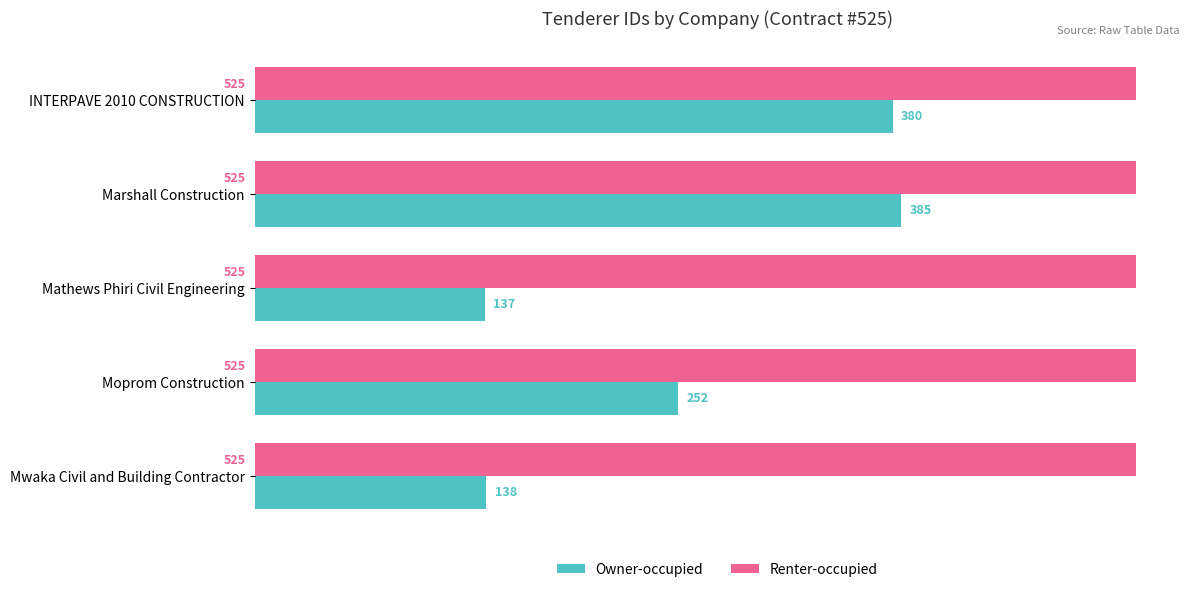

The value of Renter-occupied at INTERPAVE 2010 CONSTRUCTION is 349. True or false?

False